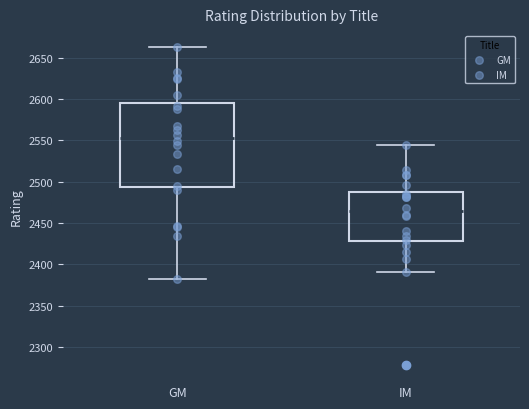

Reading left to right, transcribe this box plot: for each box, give where its median line is, the range the box spans, and where its two whiskers end, as read against the y-axis. The values are not printed on the chart, so give them approximately, as read against the axis.

GM: median 2555, box 2495 to 2595, whiskers 2380 to 2665
IM: median 2465, box 2430 to 2490, whiskers 2390 to 2545